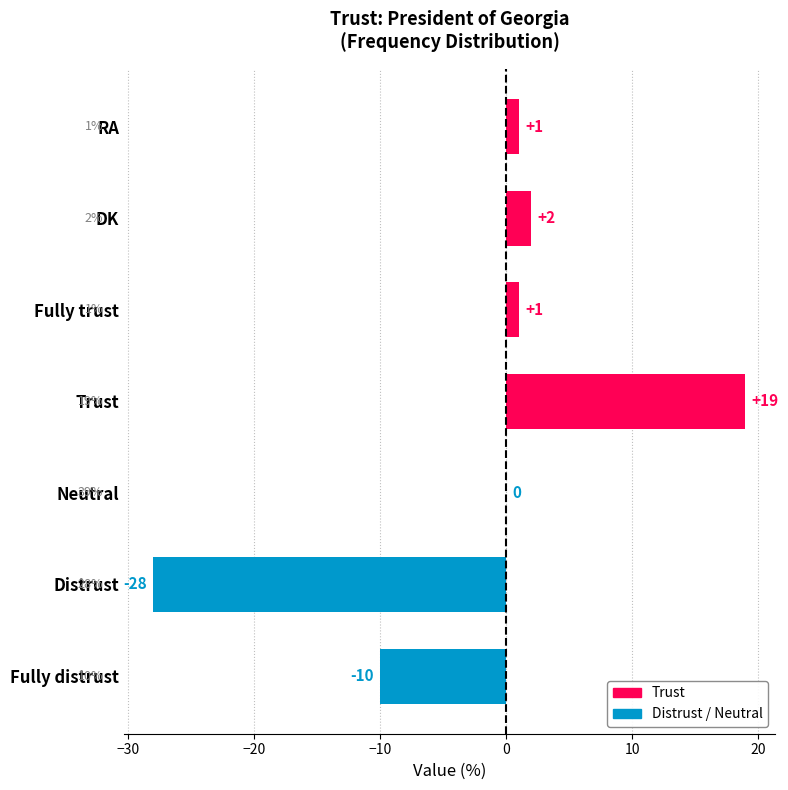

Which category has the highest value across all series?

Trust